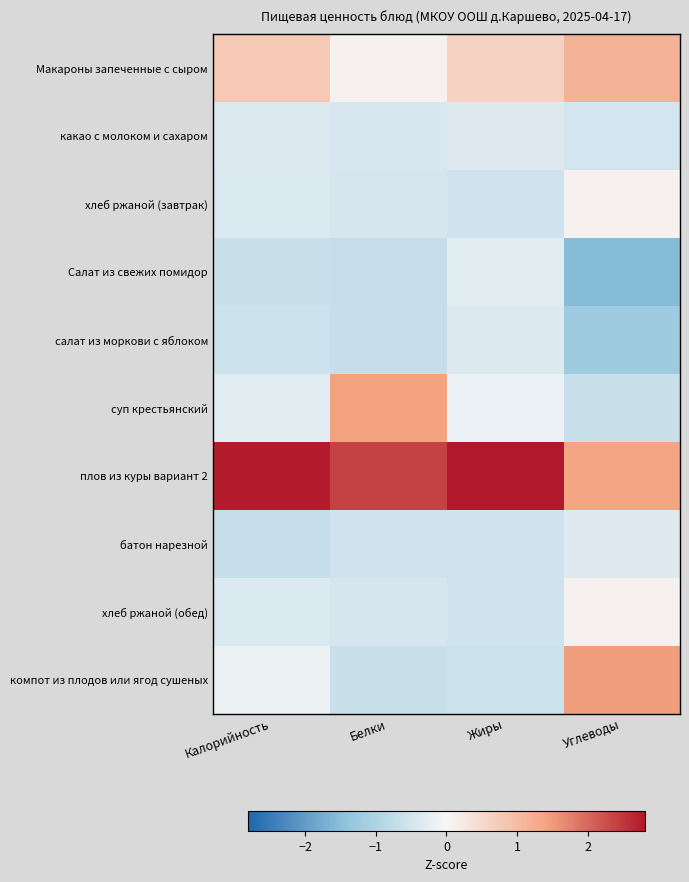

What is the difference between the highest and lowest values at Углеводы?

3.0